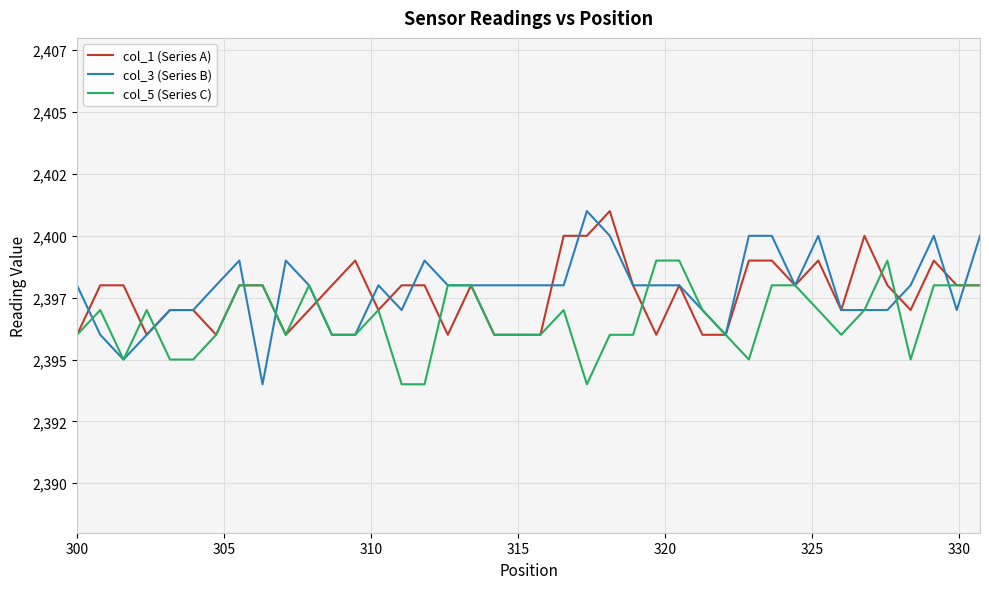

What are all the series names shown in the legend?

col_1 (Series A), col_3 (Series B), col_5 (Series C)